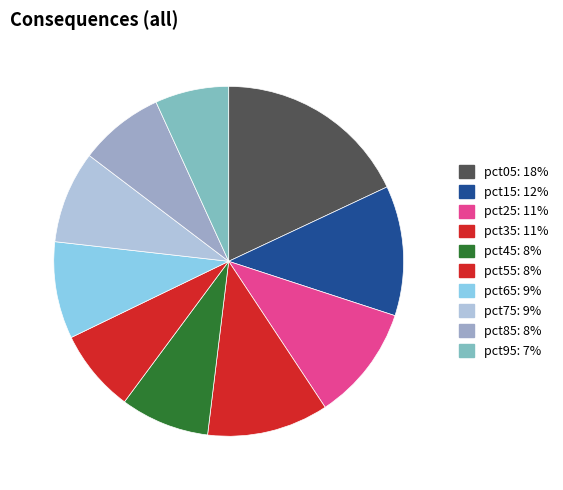

How many slices are in this pie chart?

10